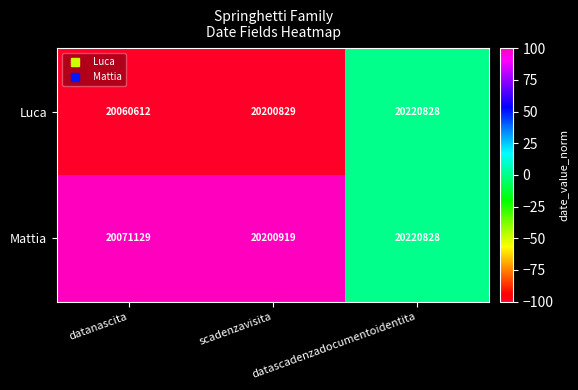

How many series are shown in this chart?

2